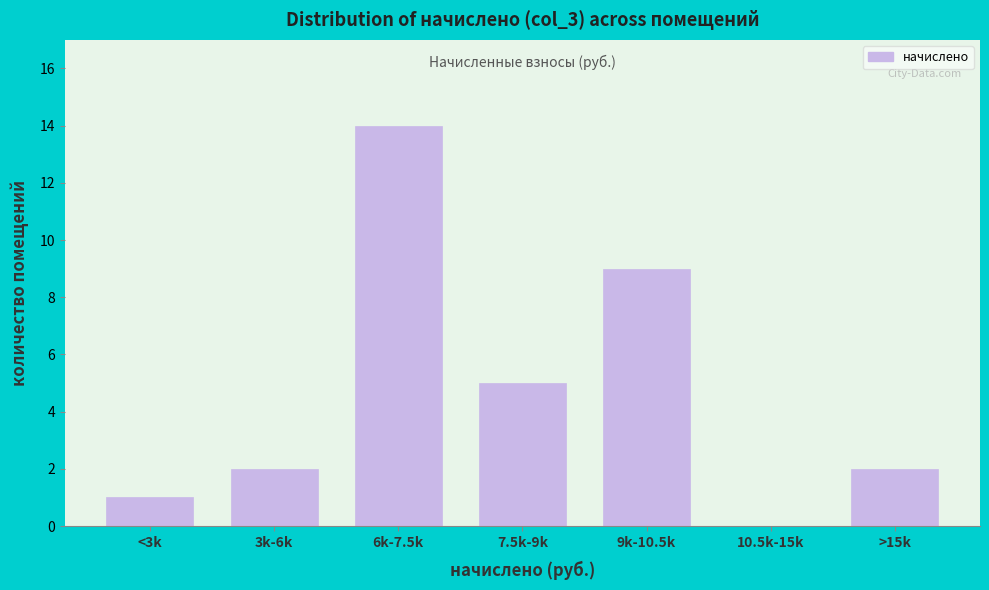

Reading right to left, list all the values displayed in this chart.

>15k=2	10.5k-15k=0	9k-10.5k=9	7.5k-9k=5	6k-7.5k=14	3k-6k=2	<3k=1